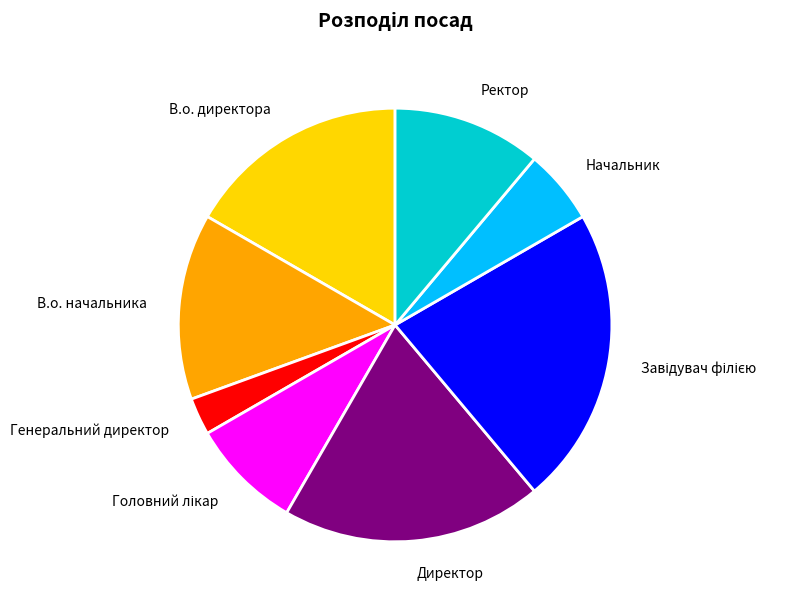

Is Генеральний директор the majority of the pie?

No